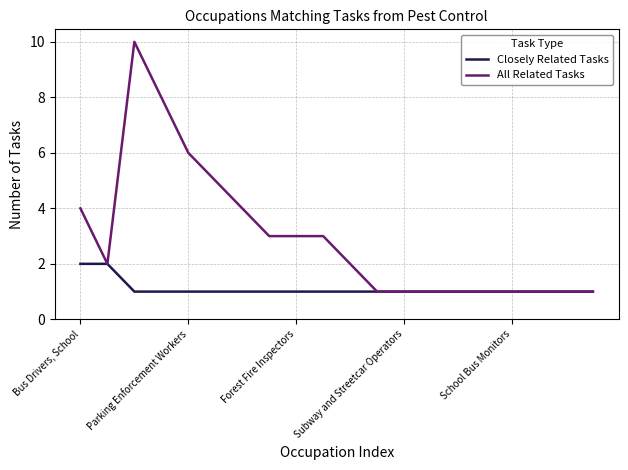

Reading left to right, what are all the values shown in this chart?

Closely Related Tasks: 2	2	1	1	1	1	1	1	1	1	1	1	1	1	1	1	1	1	1	1
All Related Tasks: 4	2	10	8	6	5	4	3	3	3	2	1	1	1	1	1	1	1	1	1